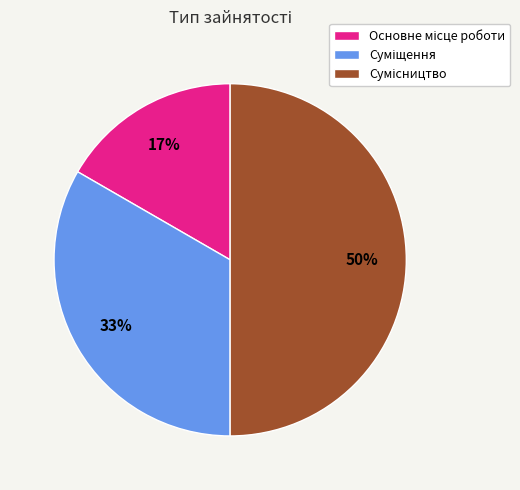

To the nearest percent, what is the average slice percentage?

33%